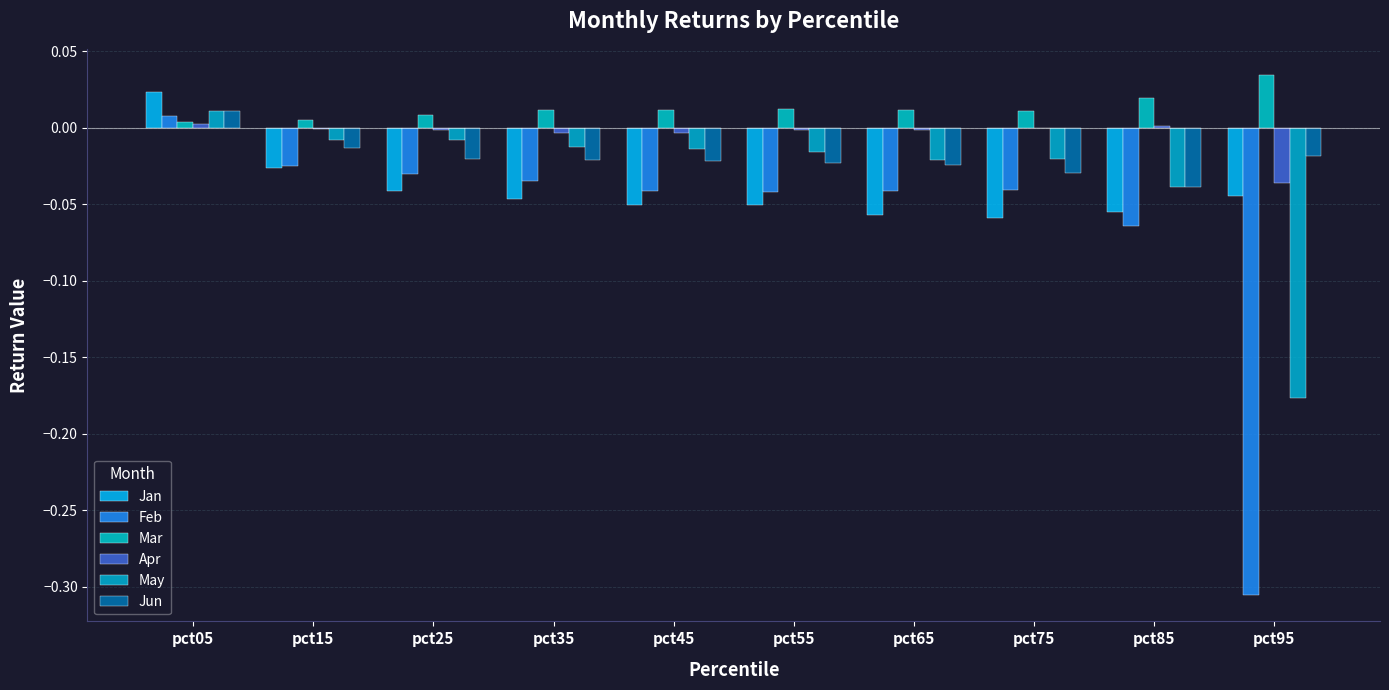

Which label corresponds to the smallest value in the chart?

pct95